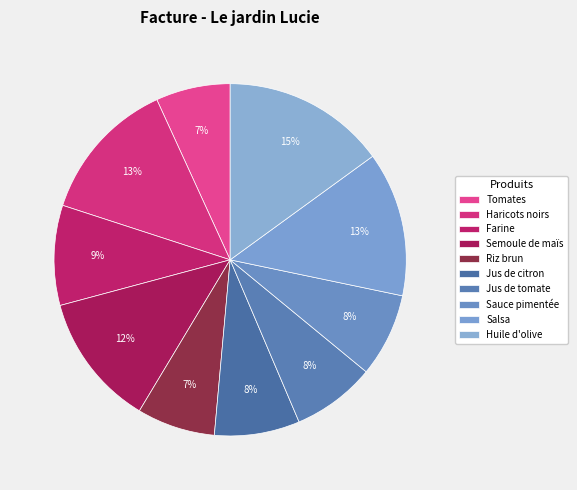

How many segments does this pie chart have?

10